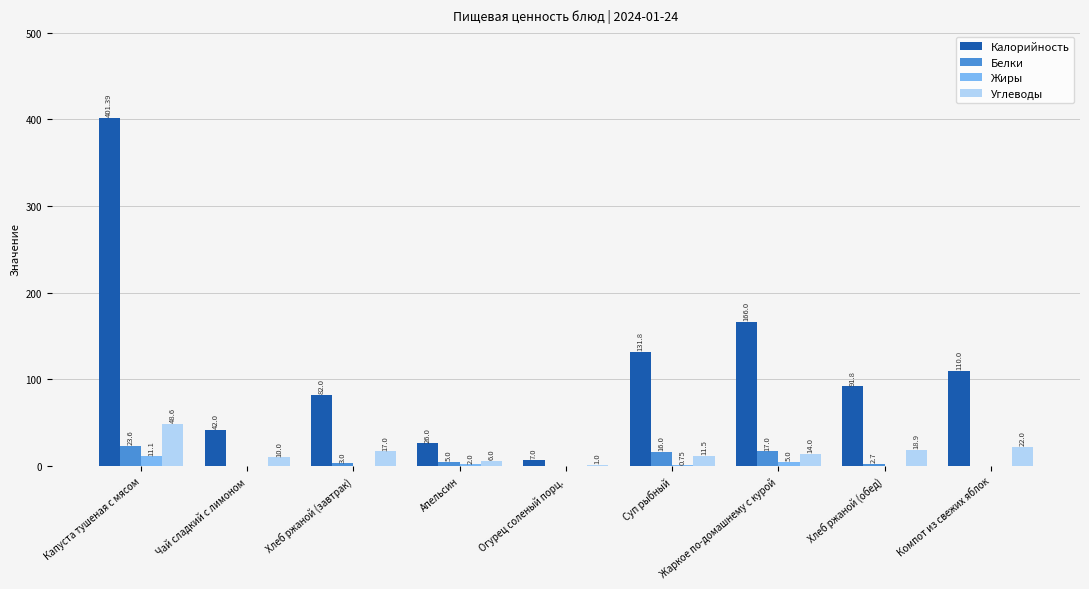

At which label does Углеводы reach its peak?

Капуста тушеная с мясом